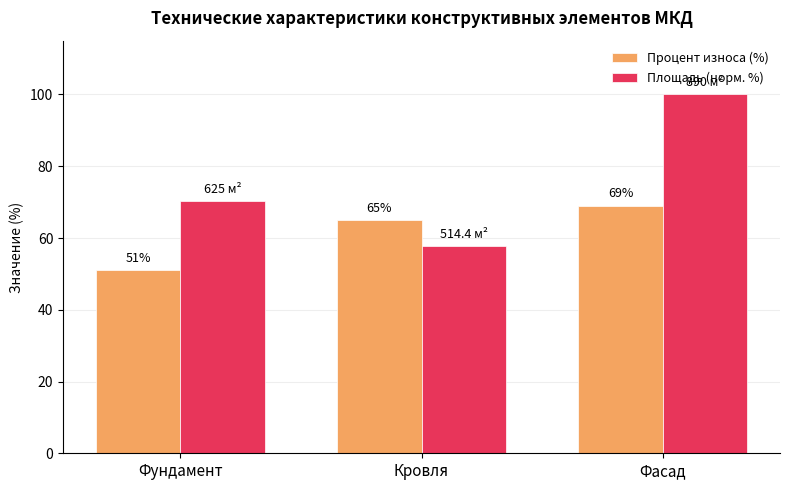

What is the label of the 1st bar from the left?

Фундамент